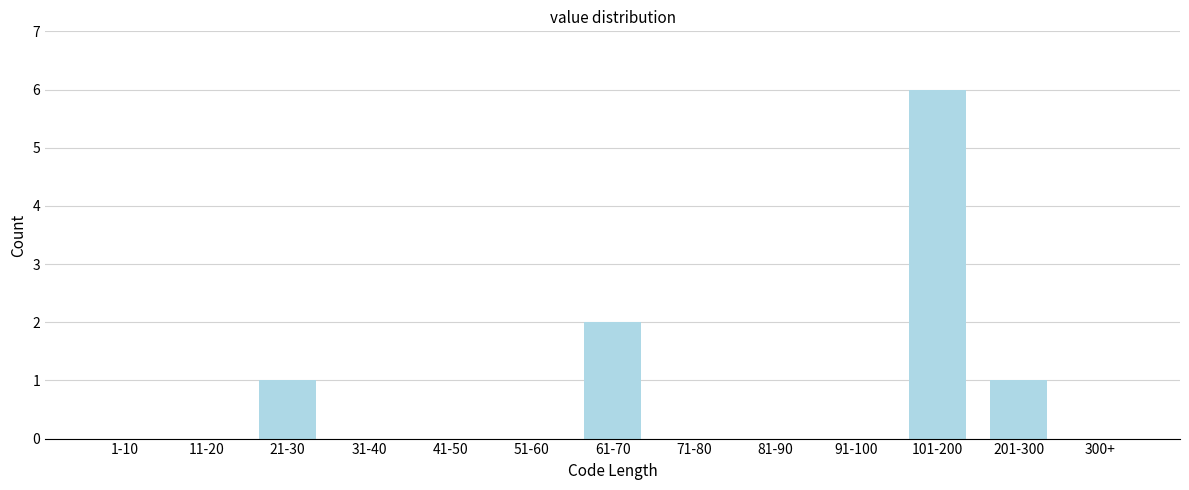

Reading left to right, transcribe all the data shown in this chart.

1-10=0	11-20=0	21-30=1	31-40=0	41-50=0	51-60=0	61-70=2	71-80=0	81-90=0	91-100=0	101-200=6	201-300=1	300+=0